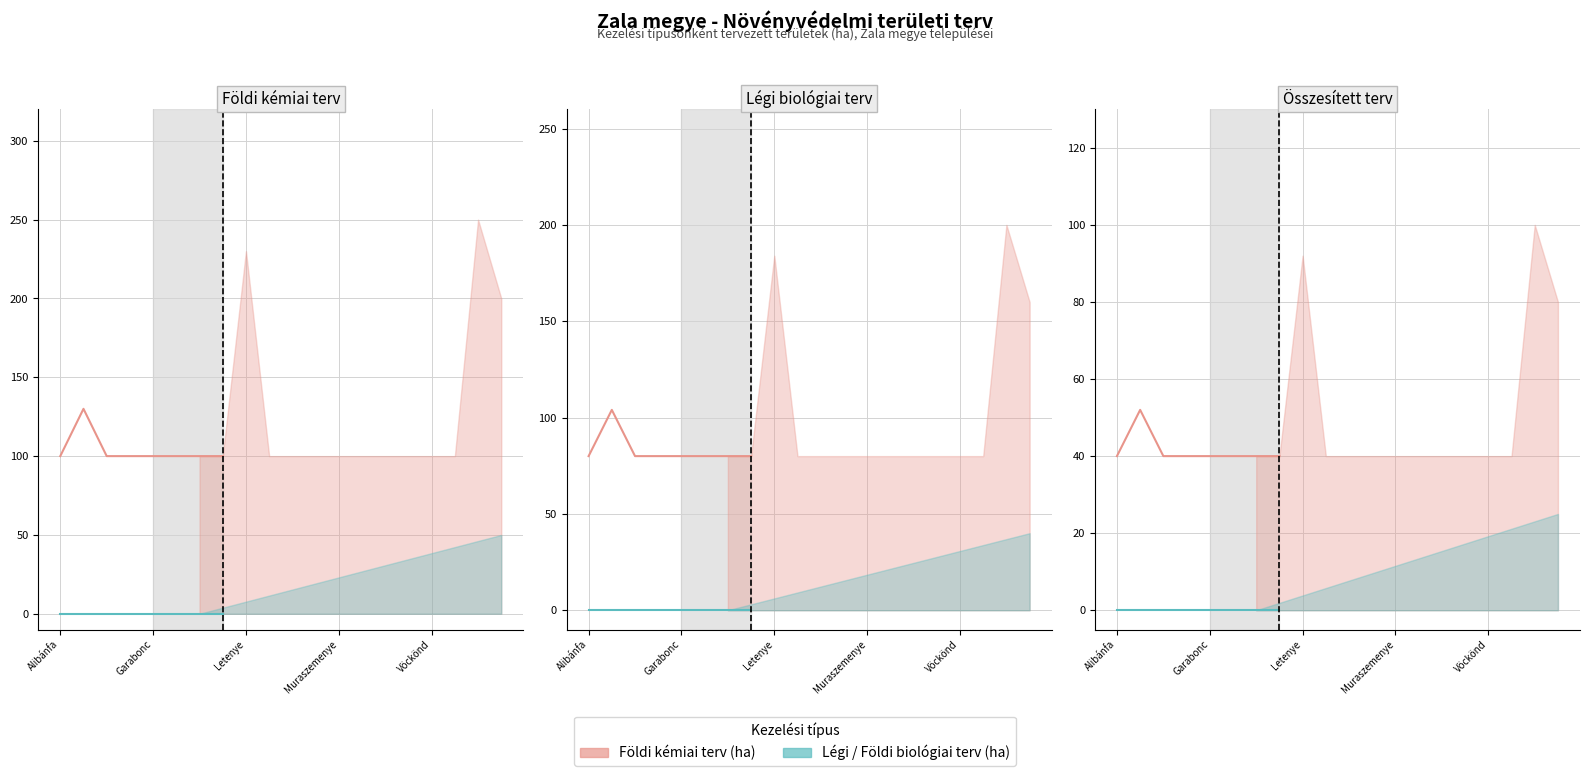

Which category has the lowest value in the Légi biológiai terv (ha) series?

Alibánfa